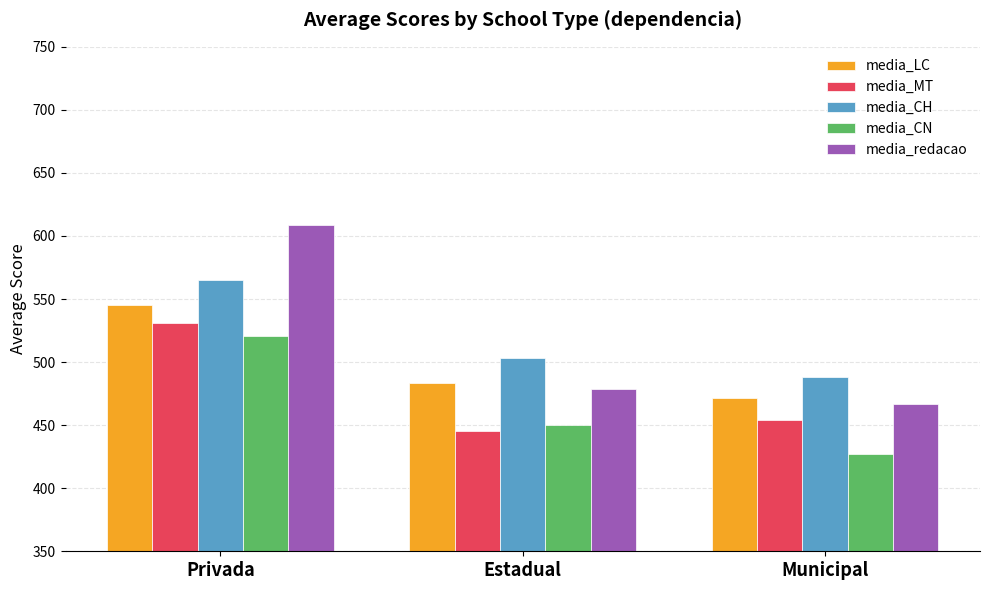

Read the media_CN value at Estadual.

449.8